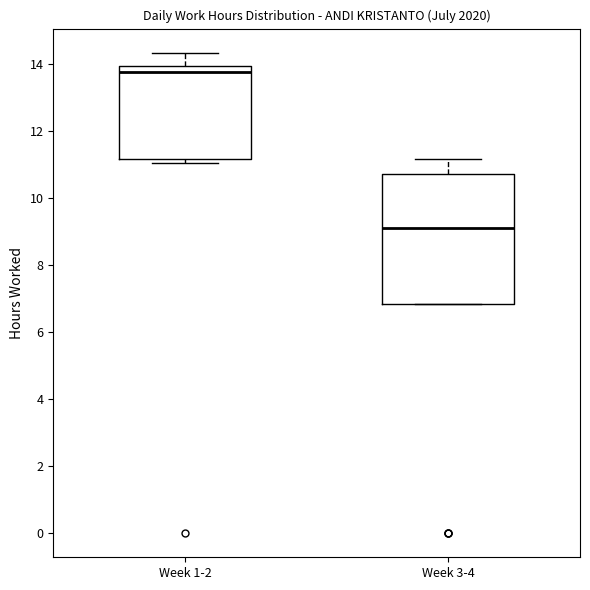

Reading left to right, transcribe this box plot: for each box, give where its median line is, the range the box spans, and where its two whiskers end, as read against the y-axis. The values are not printed on the chart, so give them approximately, as read against the axis.

Week 1-2: median 13.8, box 11.2 to 14.0, whiskers 11.0 to 14.4
Week 3-4: median 9.2, box 6.8 to 10.8, whiskers 6.8 to 11.2